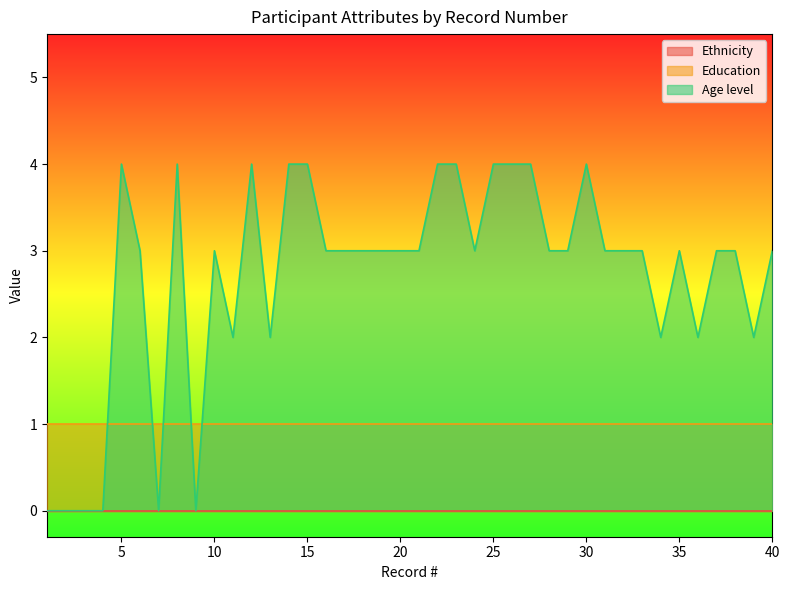

At which category is the sum across all series the highest?

5